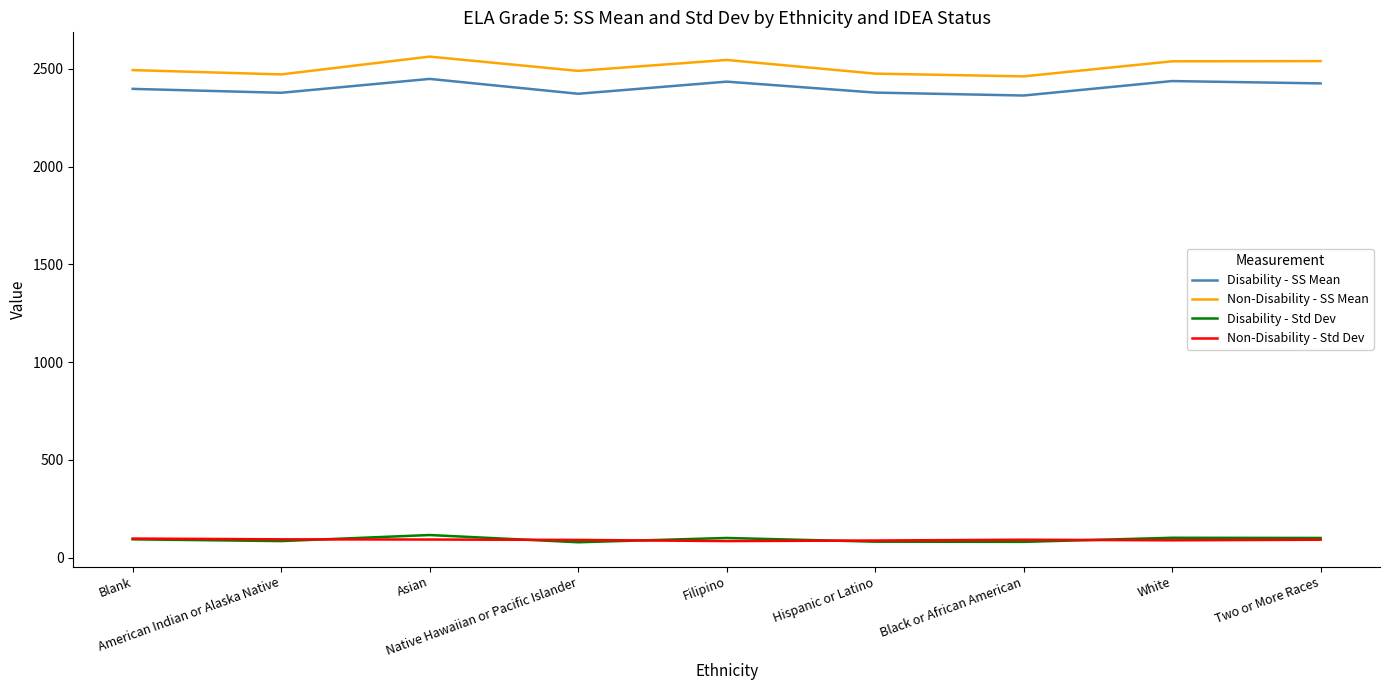

True or false: Non-Disability - Std Dev and Disability - SS Mean cross at least once.

False